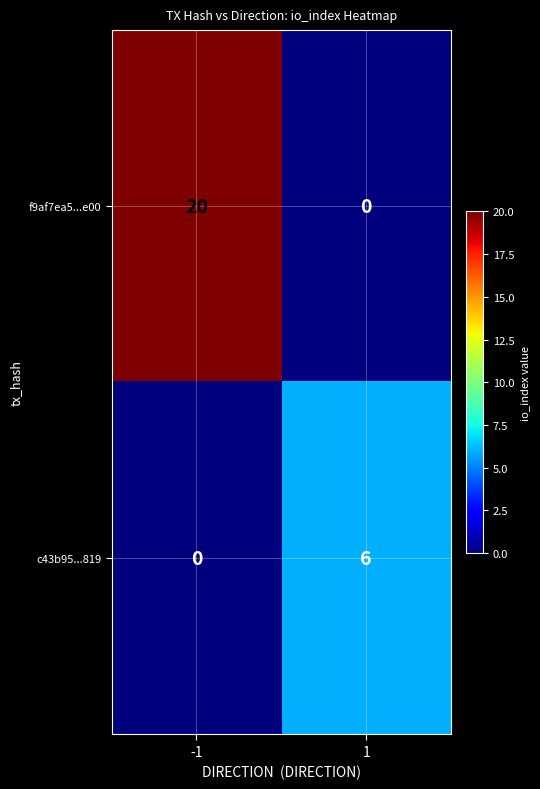

What is the approximate value of c43b95...819 at 1?

6